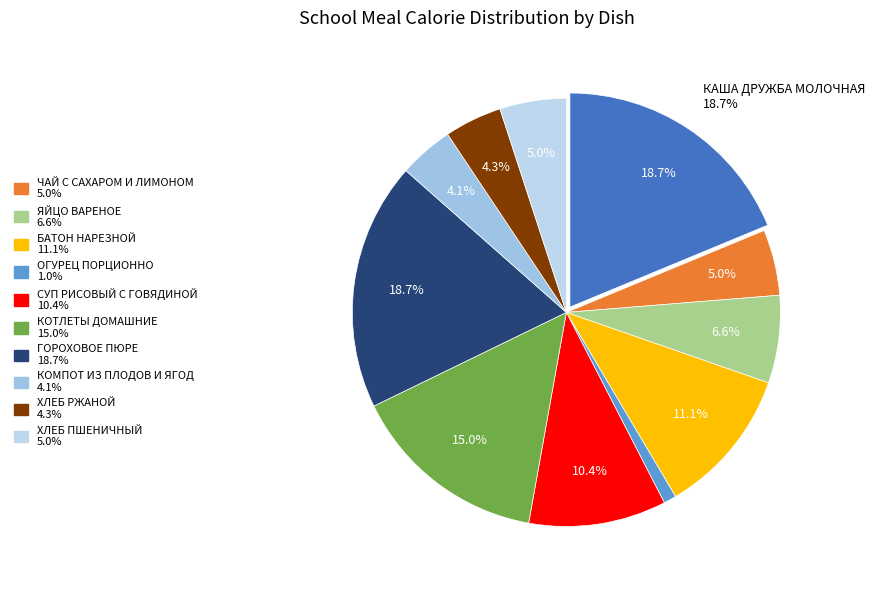

Count the number of slices in the pie.

11